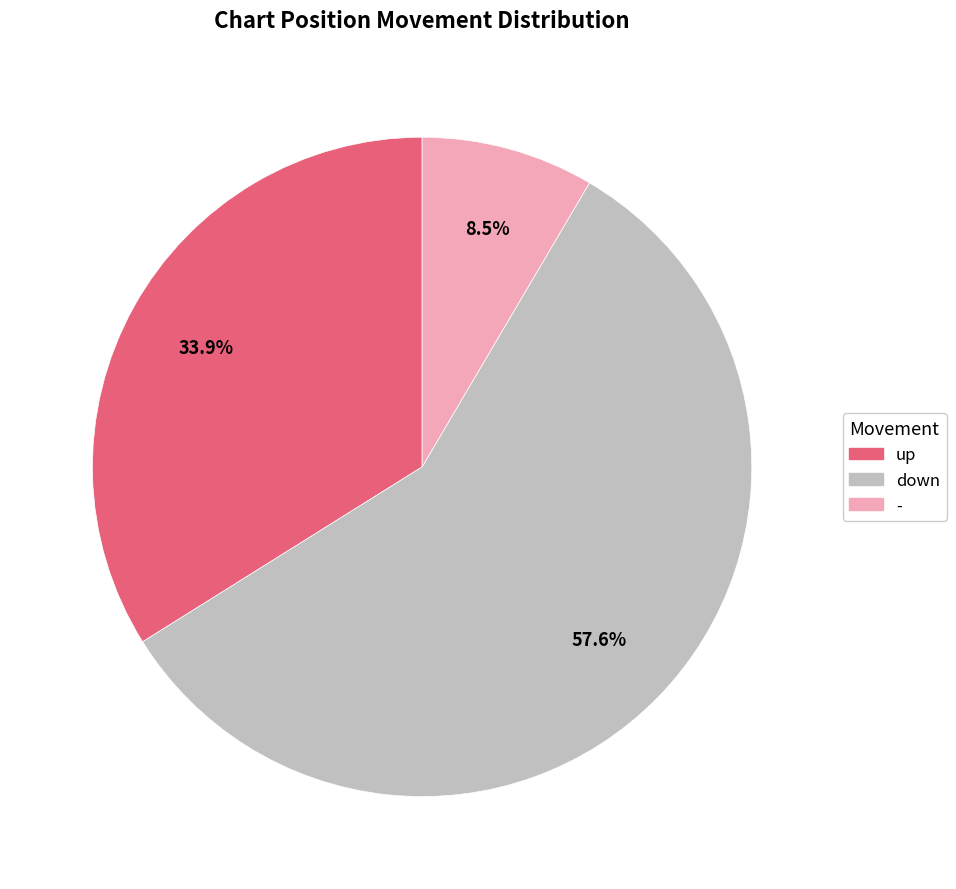

To the nearest percent, what is the difference between the down and - slice percentages?

49%